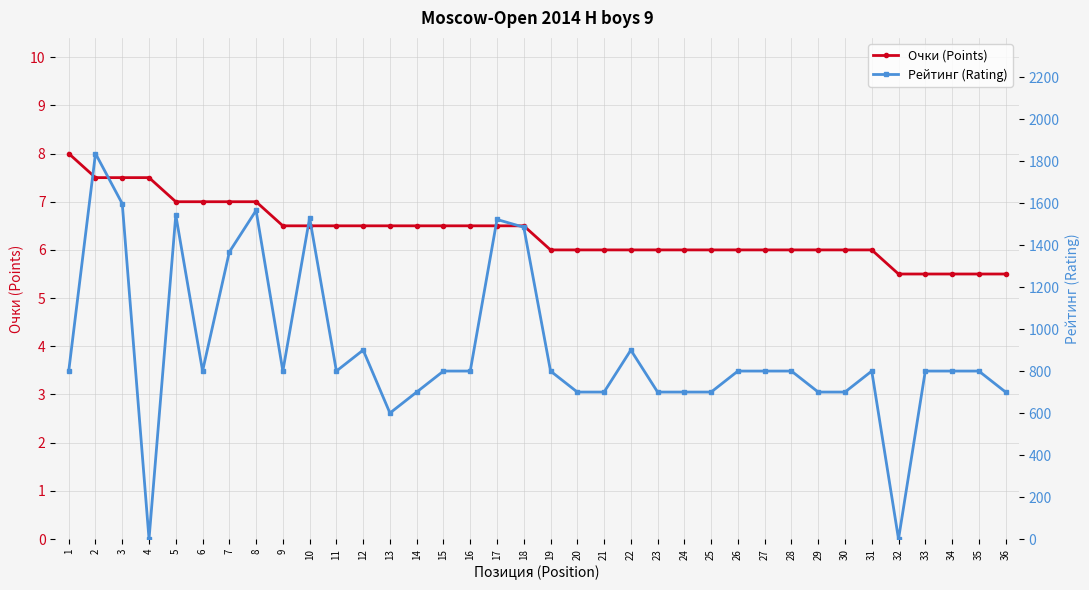

True or false: Рейтинг (Rating) has a value of 800.0 at 27.

True